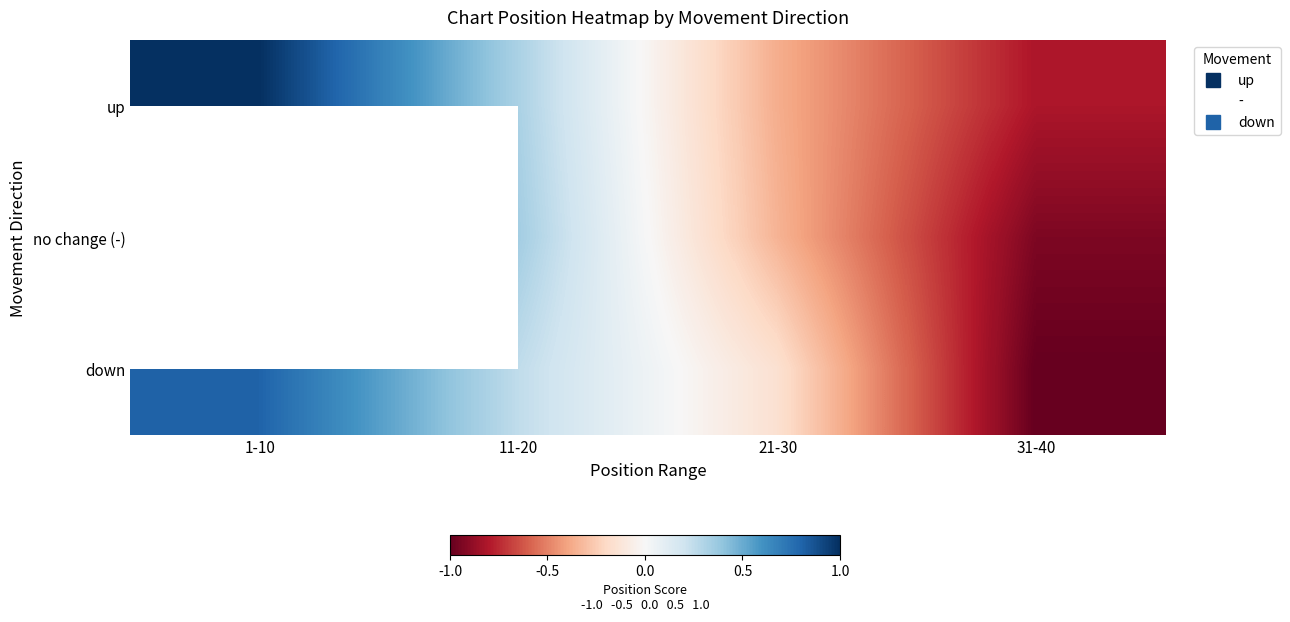

Which label corresponds to the smallest value in the chart?

31-40